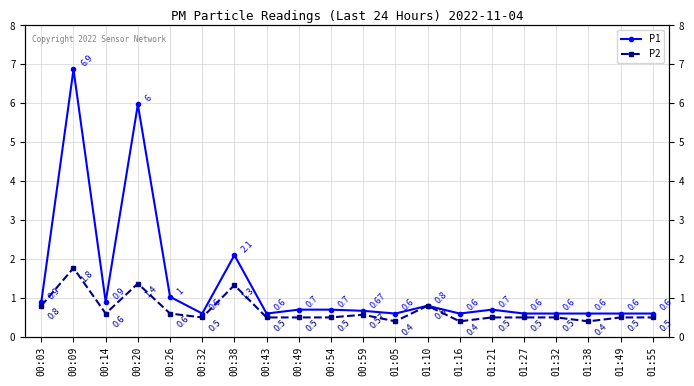

What is the spread (max minus min) of values at 01:49?

0.1